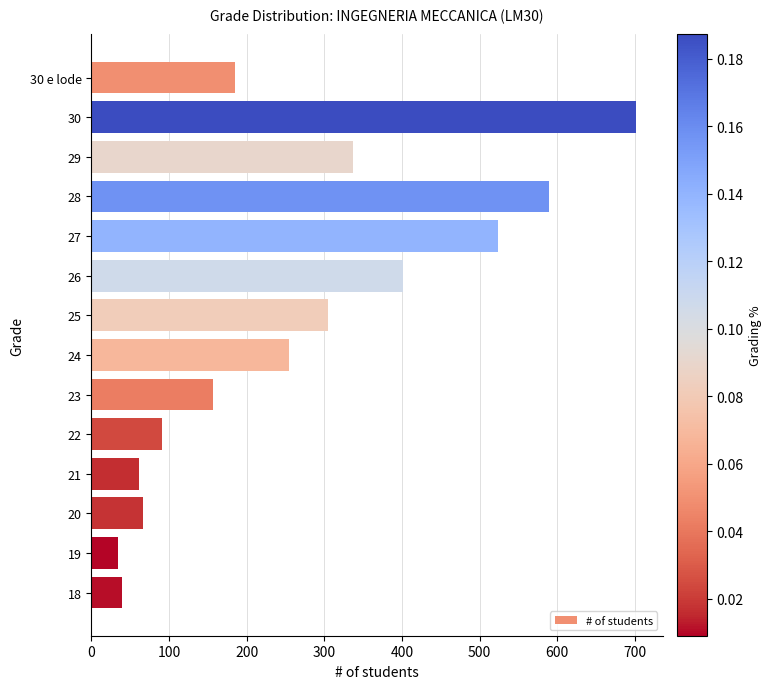

What is the value of the 6th bar from the top?

401